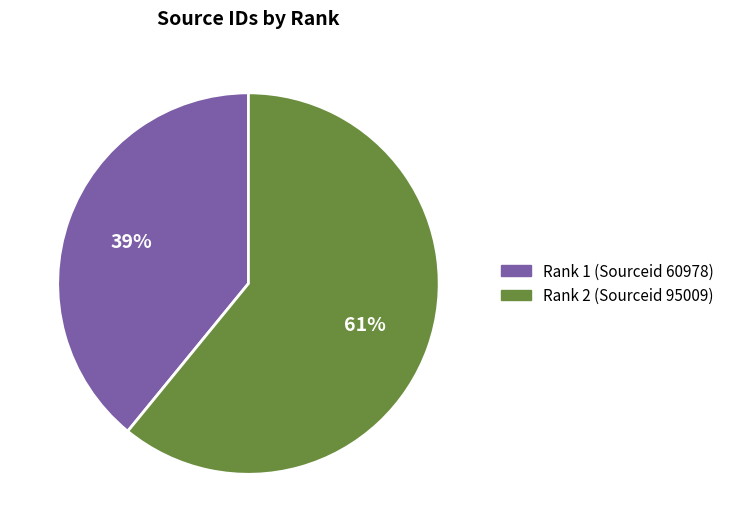

To the nearest percent, what is the average slice percentage?

50%